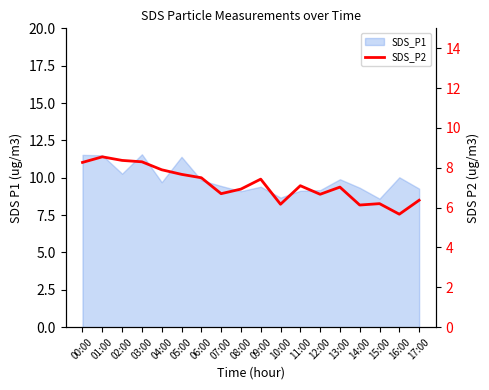

Count the number of categories in the chart.

18